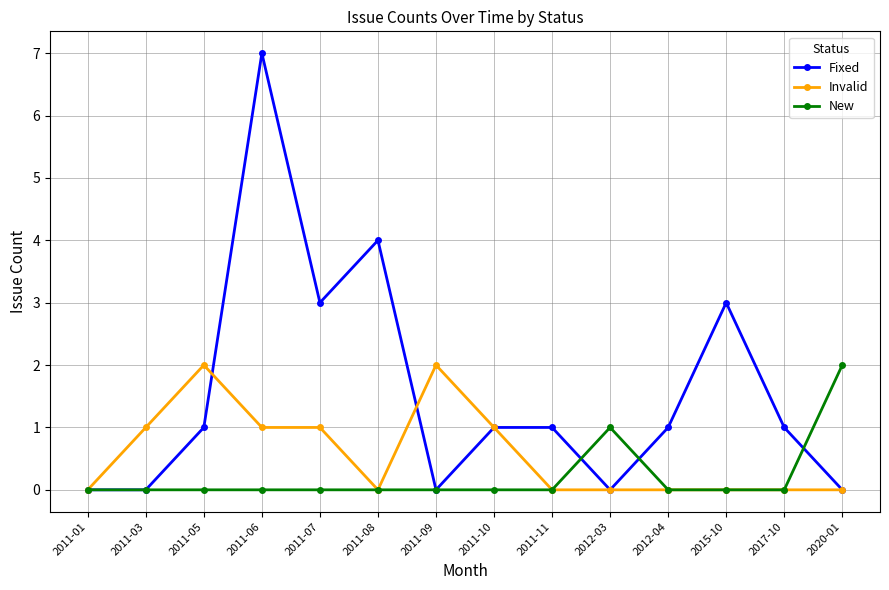

True or false: Invalid and Fixed cross at least once.

True